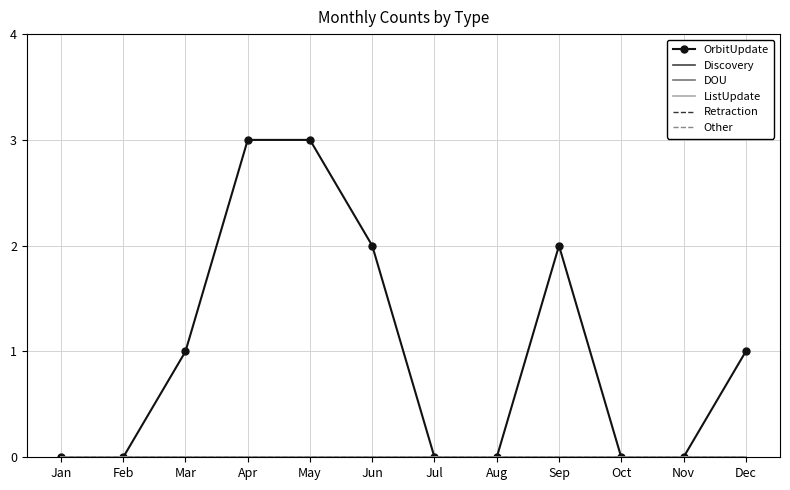

Which series has the widest spread of values?

OrbitUpdate